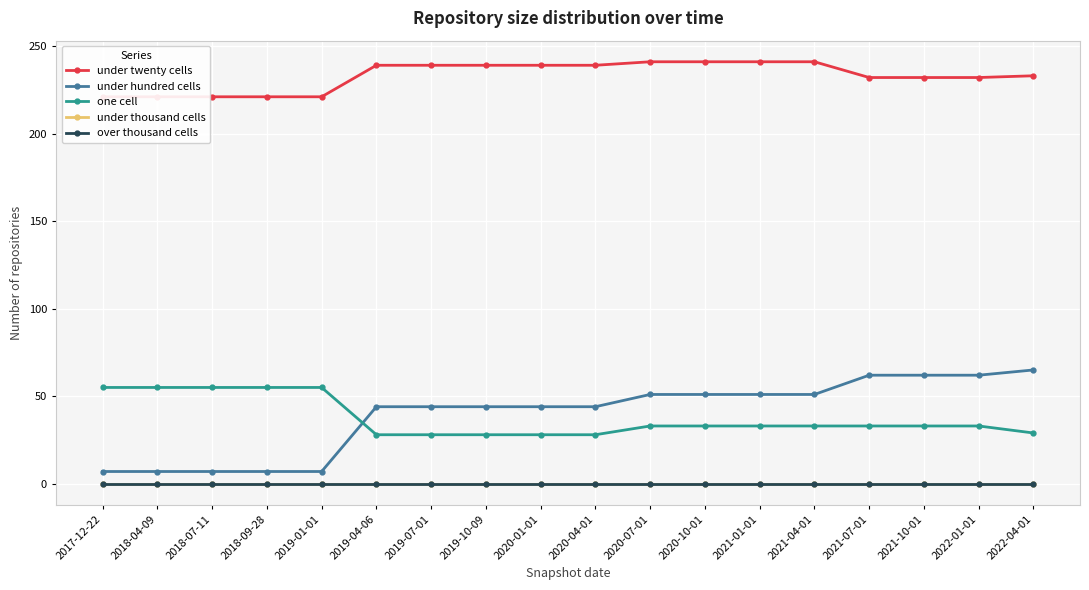

Which category has the lowest value across all series?

2017-12-22